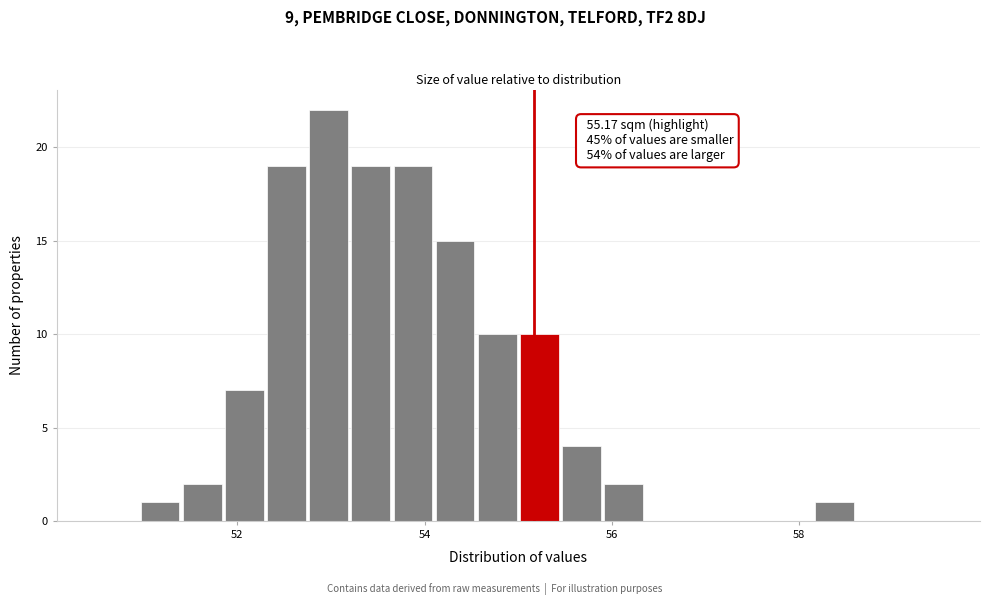

Read against the x-axis, roughly where is the centre of the tallest bar?

53.0